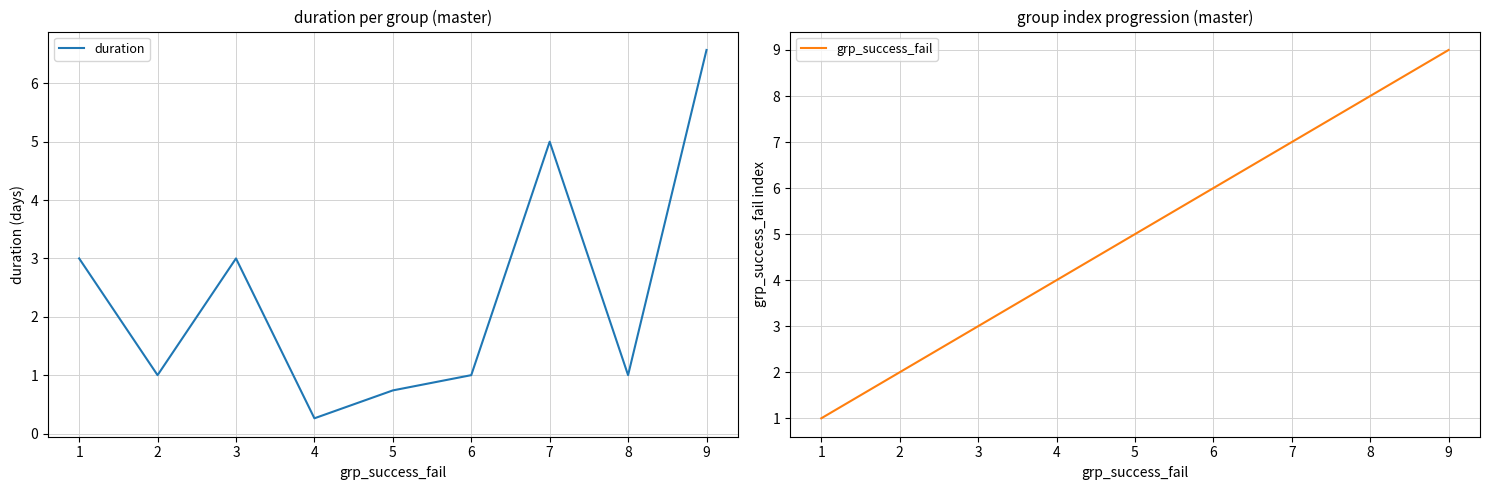

How many times do grp_success_fail and duration cross each other?

1